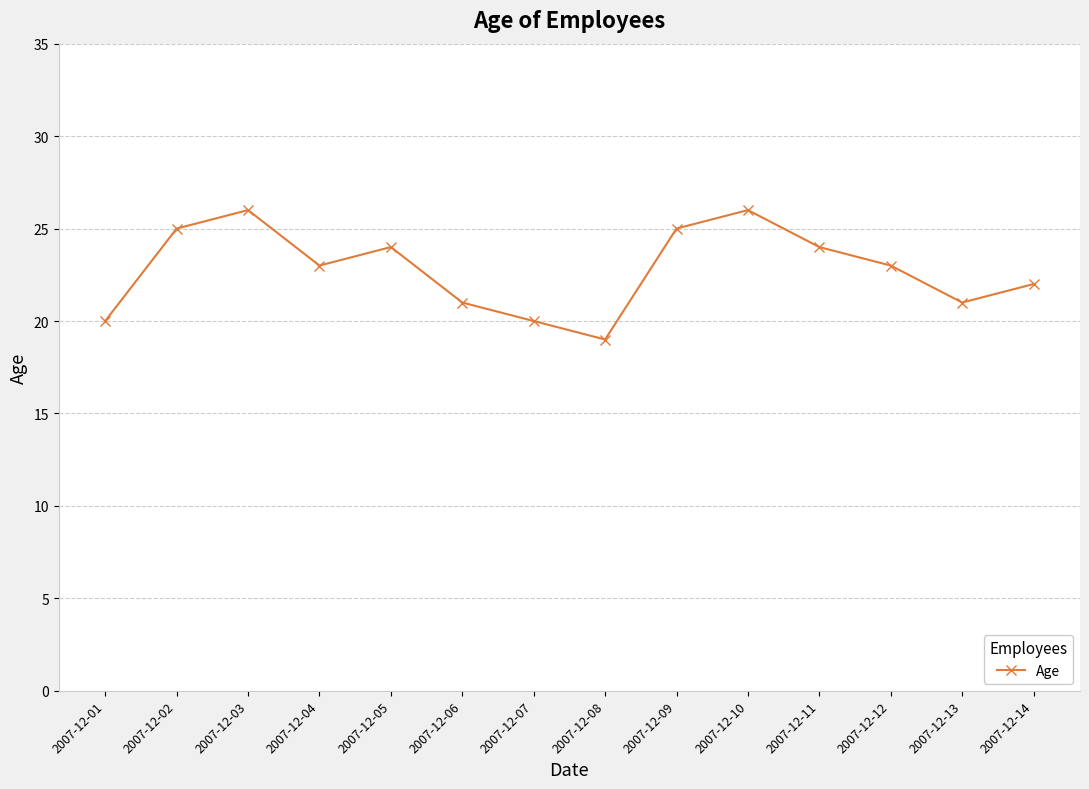

How many series are shown in this chart?

1